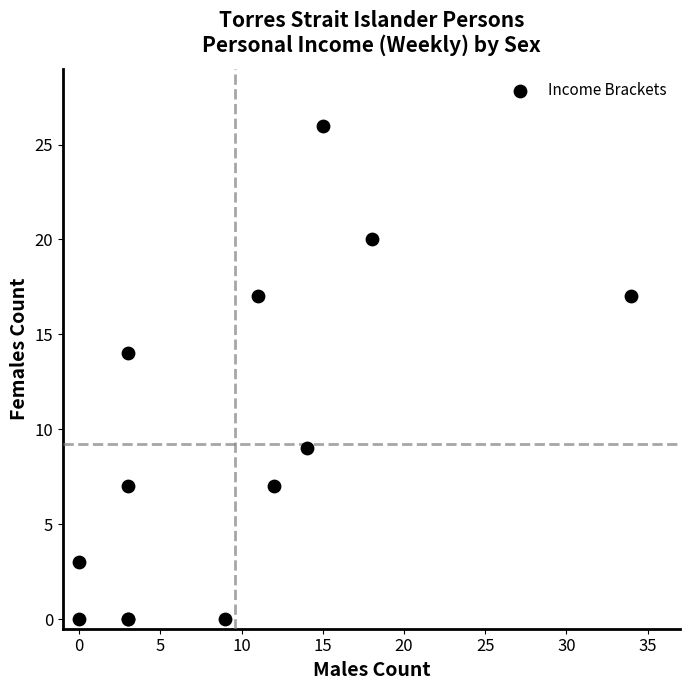

What Y value in the scatter plot is closest to 13?

14